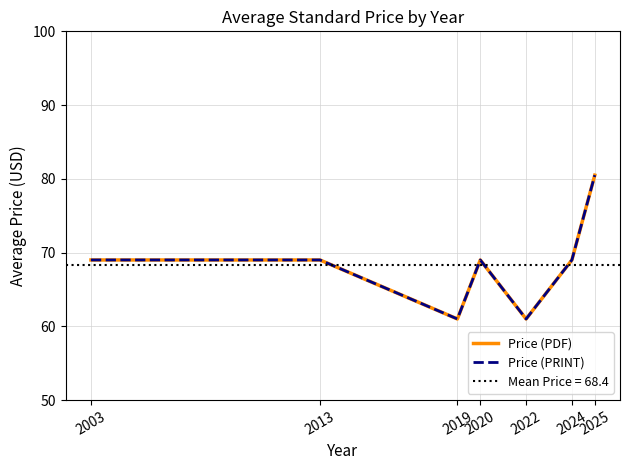

What are all the series names shown in the legend?

Price (PDF), Price (PRINT)